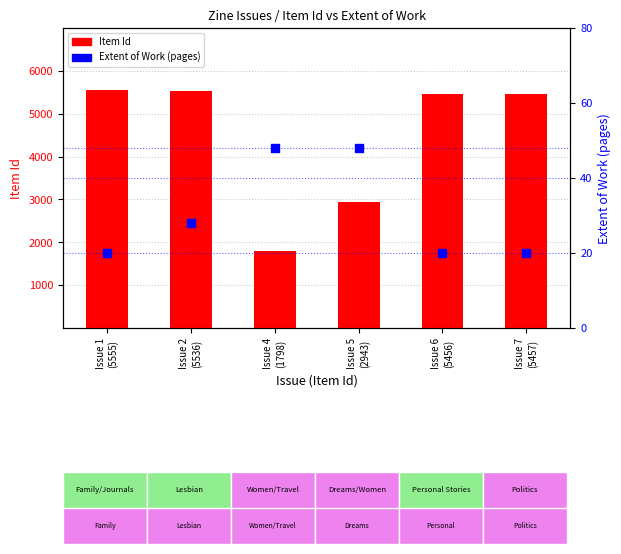

Which series has the widest spread of Y values?

Item Id